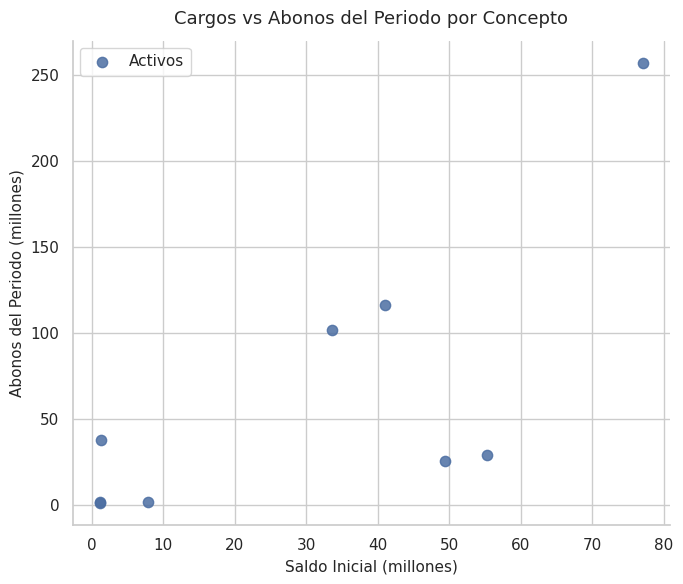

What Y value in the scatter plot is closest to 129?

116.4